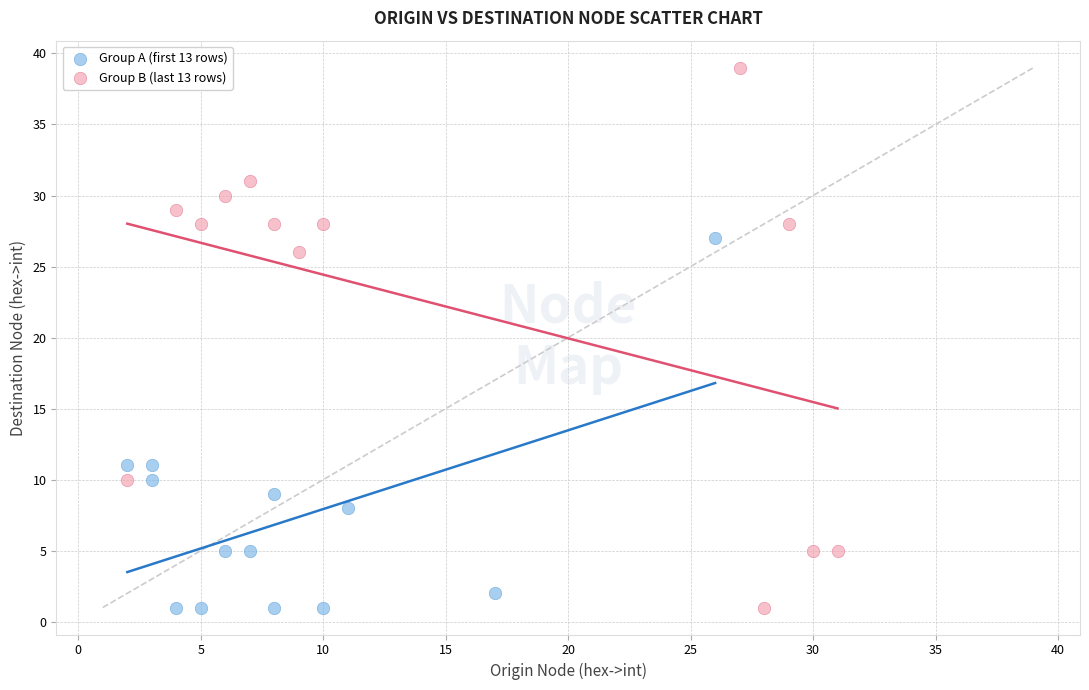

Which series reaches the maximum Y coordinate?

Group B (last 13 rows)